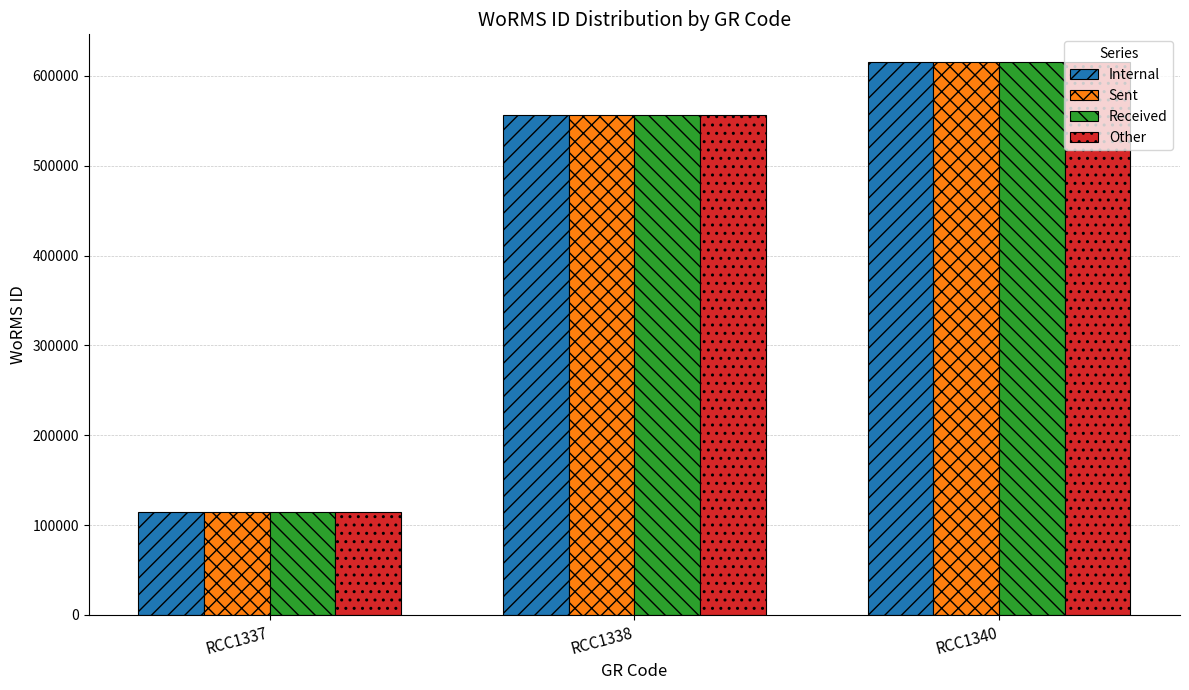

What is the smallest value displayed?

115087